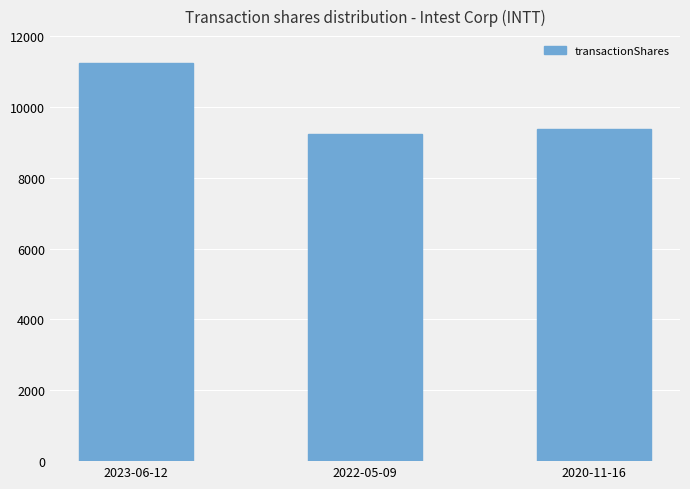

How many bars are there in total?

3